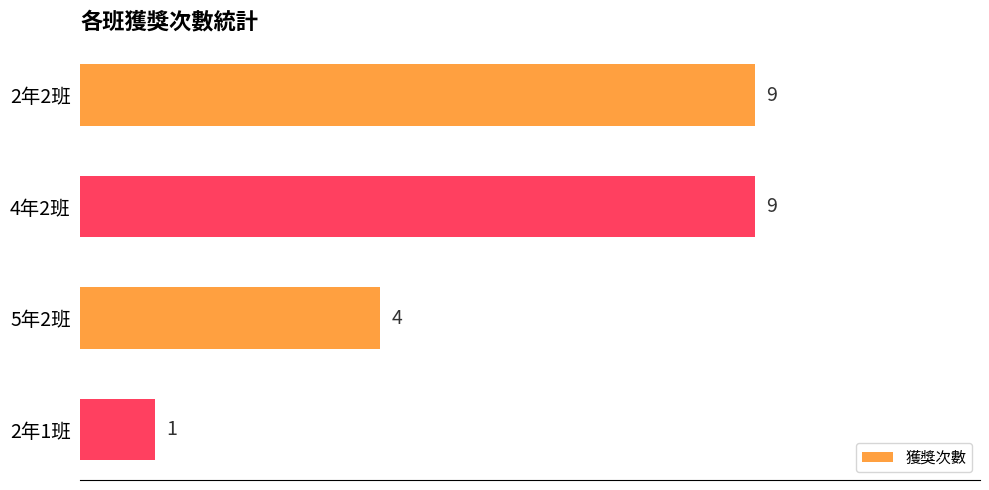

Reading top to bottom, extract all data points from this chart.

9	9	4	1